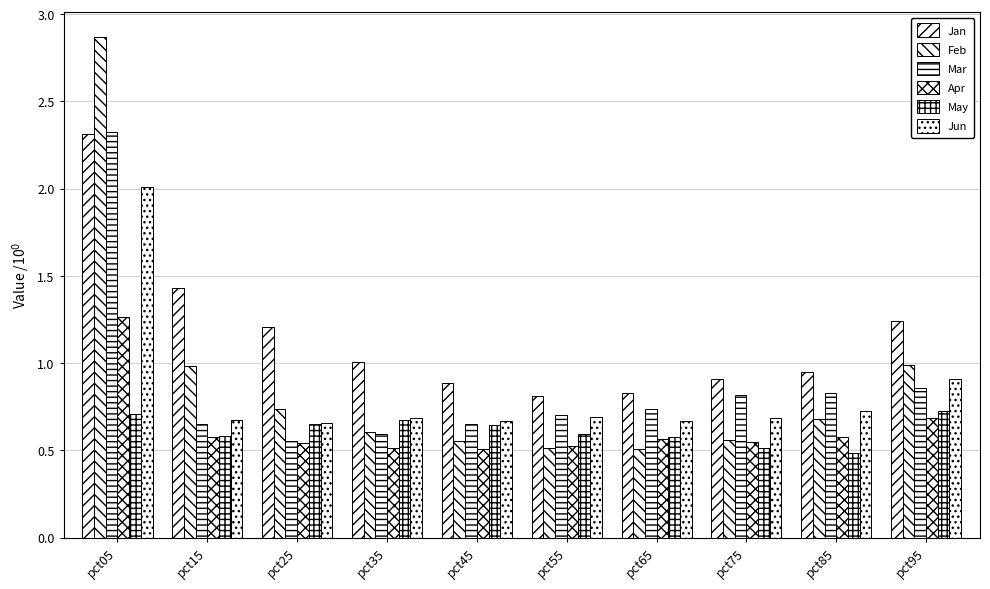

How many groups of bars are there?

10